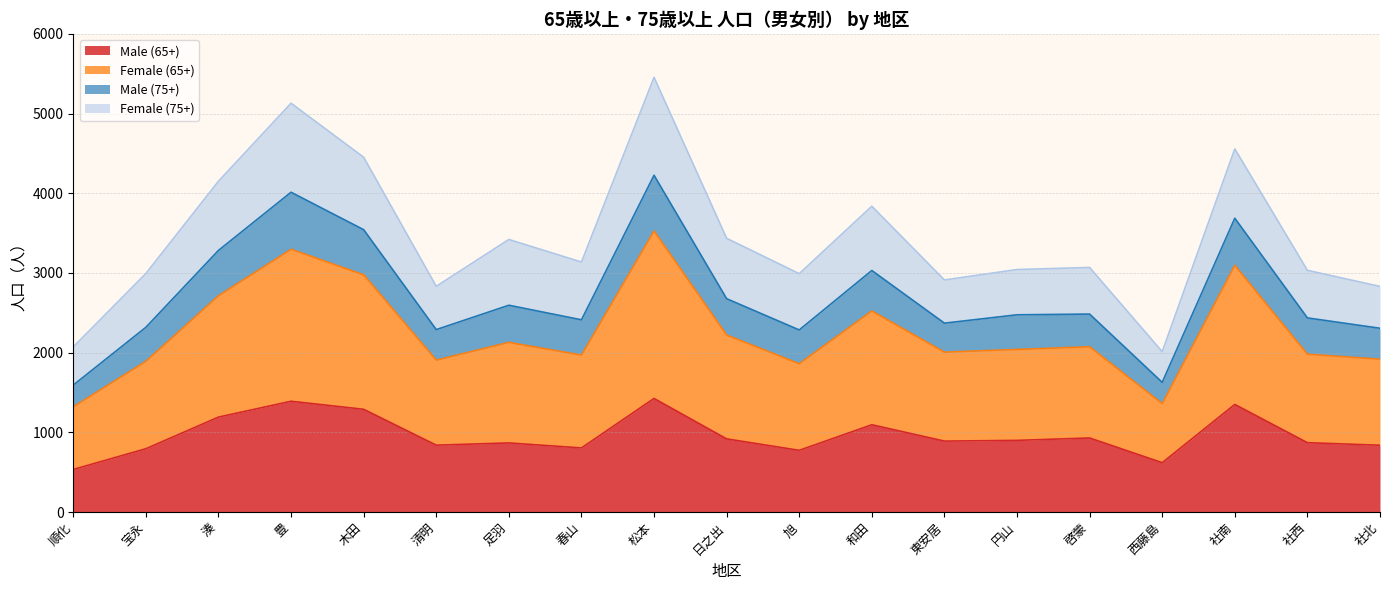

In Male (65+), how many points are lower than both neighbors (excluding endpoints)?

5